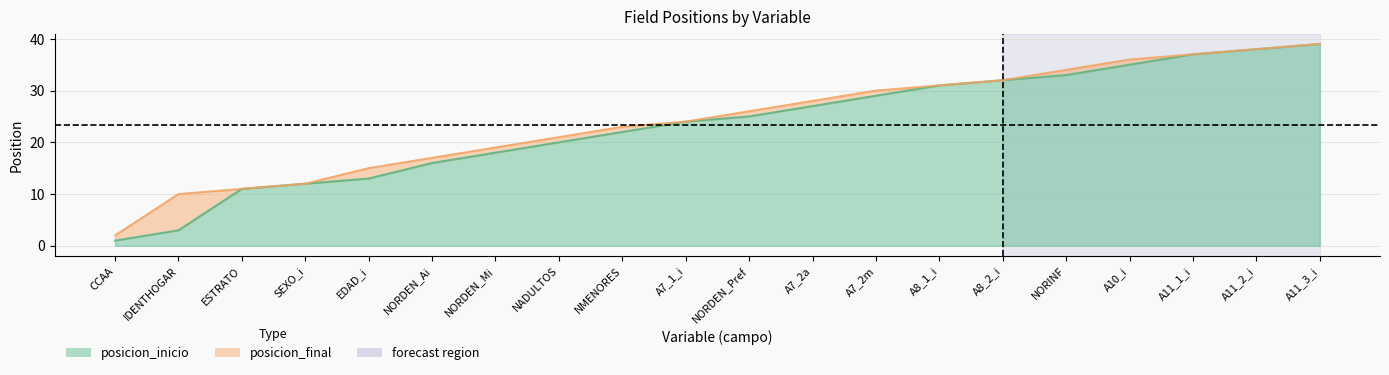

Which series has the largest range (max minus min)?

posicion_inicio